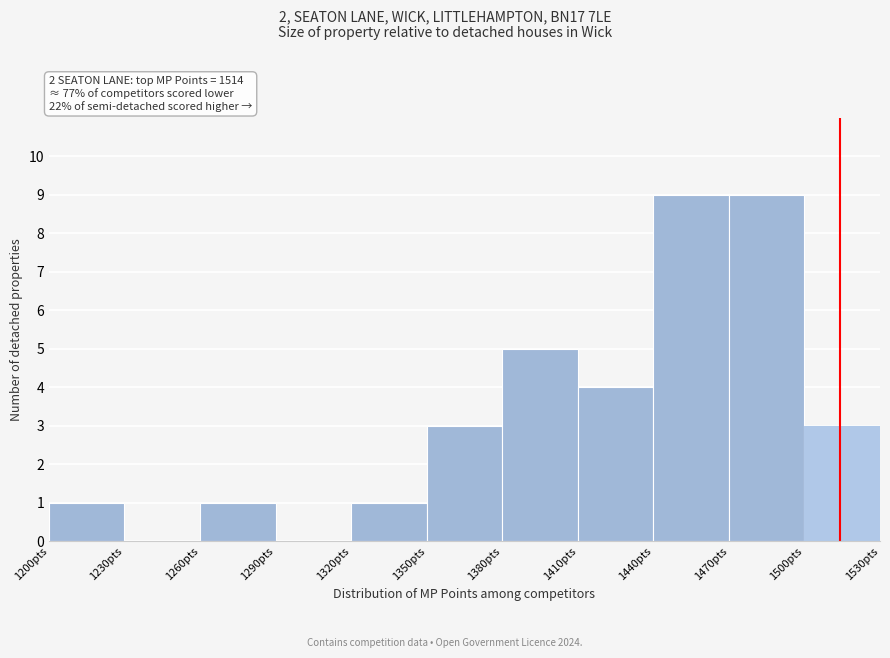

Reading left to right, transcribe this chart: for each bar, give the range it covers on the x-axis and its height. The values are not printed on the chart, so give them approximately, as read against the axis.

1200 to 1230: 1
1230 to 1260: 0
1260 to 1290: 1
1290 to 1320: 0
1320 to 1350: 1
1350 to 1380: 3
1380 to 1410: 5
1410 to 1440: 4
1440 to 1470: 9
1470 to 1500: 9
1500 to 1530: 3